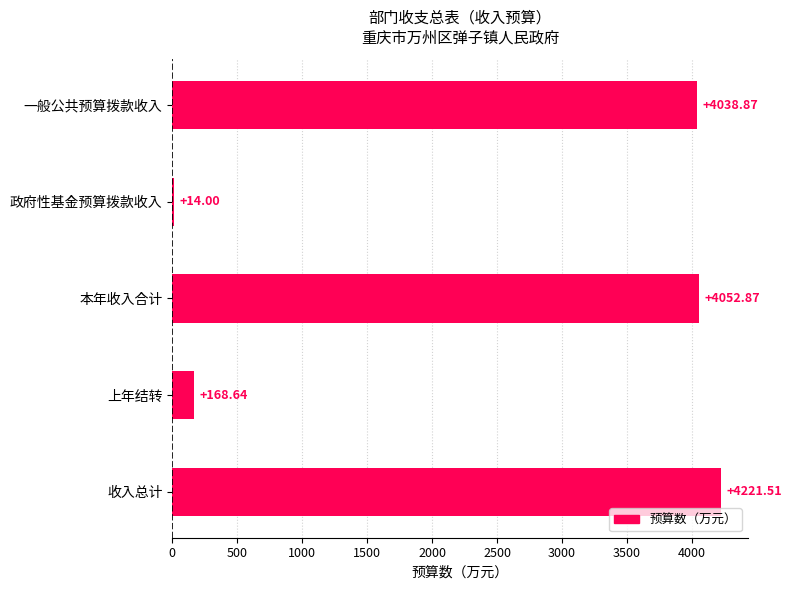

What is the difference between the second highest and second lowest values?

3884.2